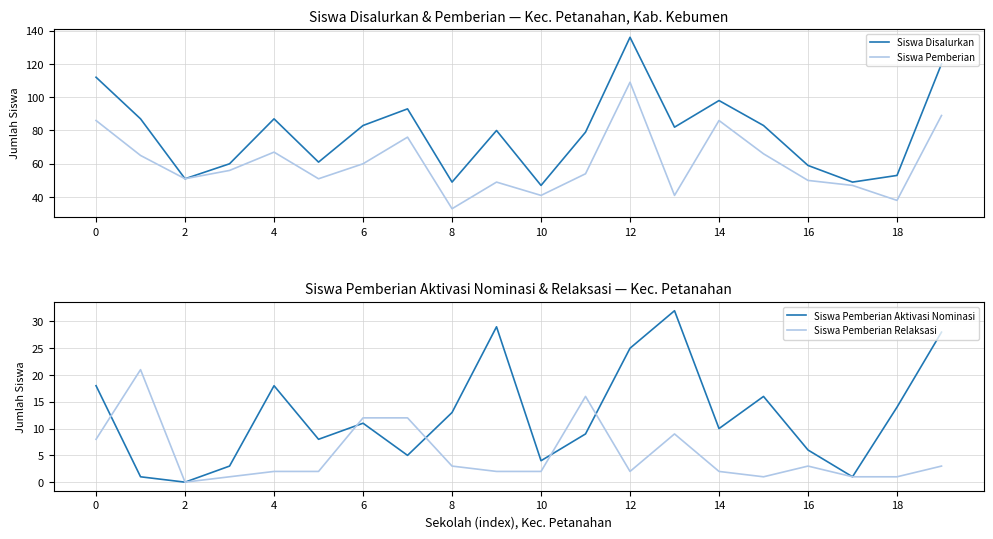

Is the value of Siswa Disalurkan at 18 greater than the value of Siswa Pemberian at 16?

Yes